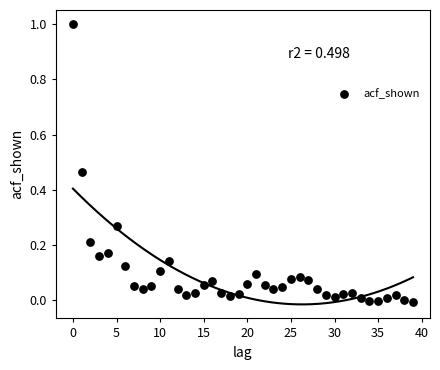

What is the range of Y values (max minus min)?

1.0